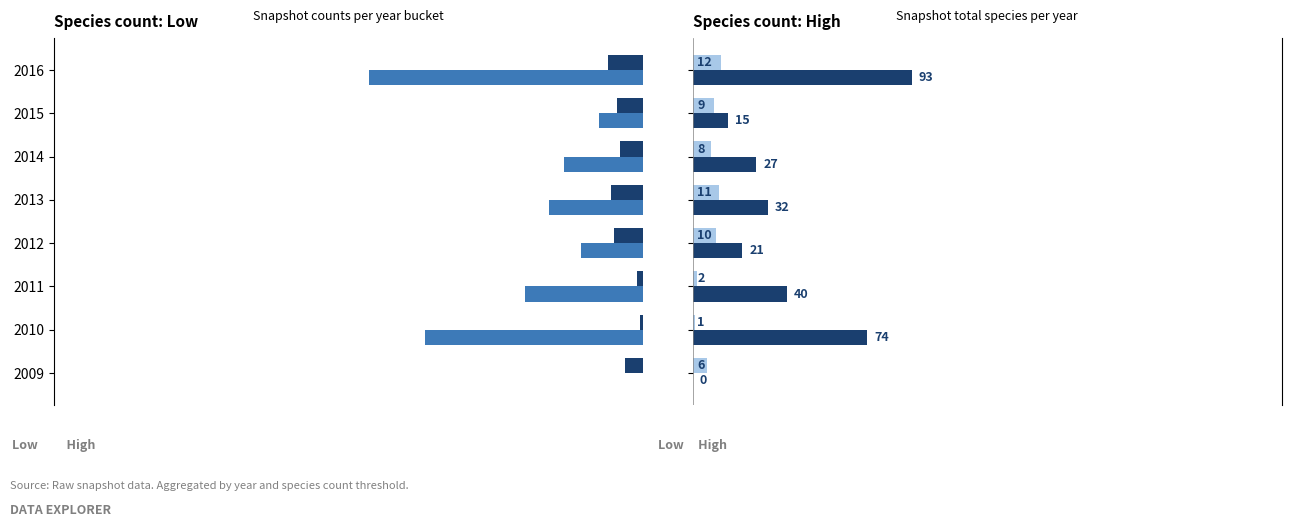

The High (6+ species) series shows 4 at 150. True or false?

False